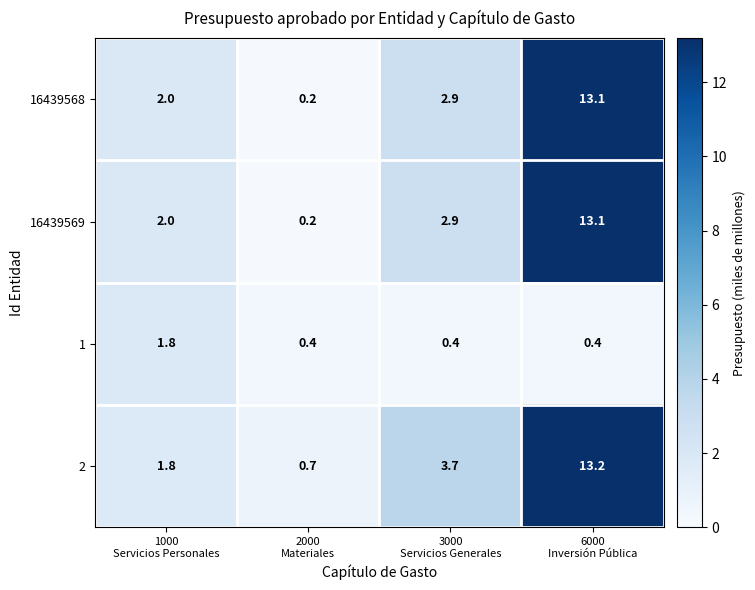

What is the smallest value displayed?

0.2